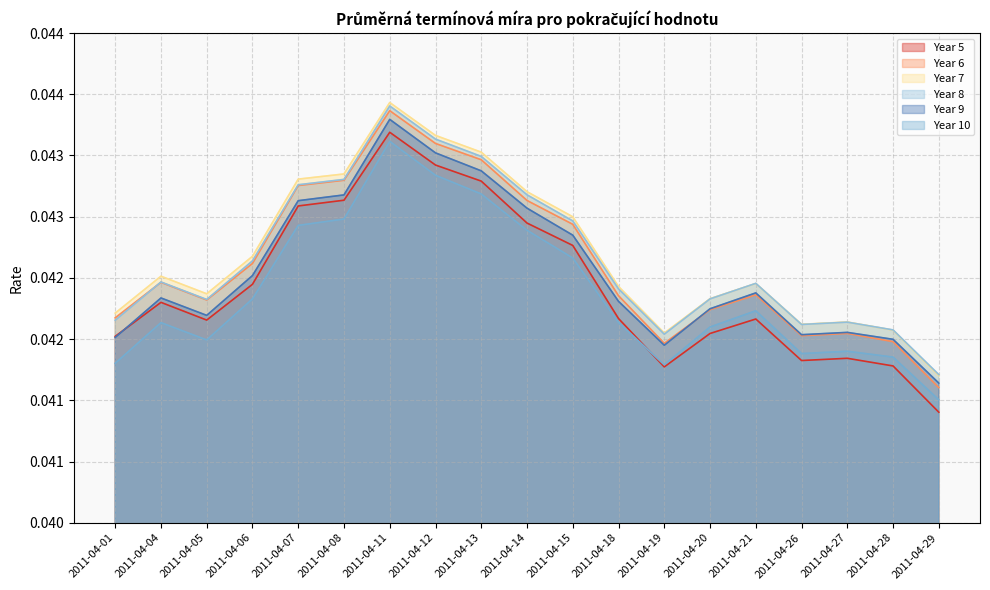

Which series has the largest range (max minus min)?

Year 5